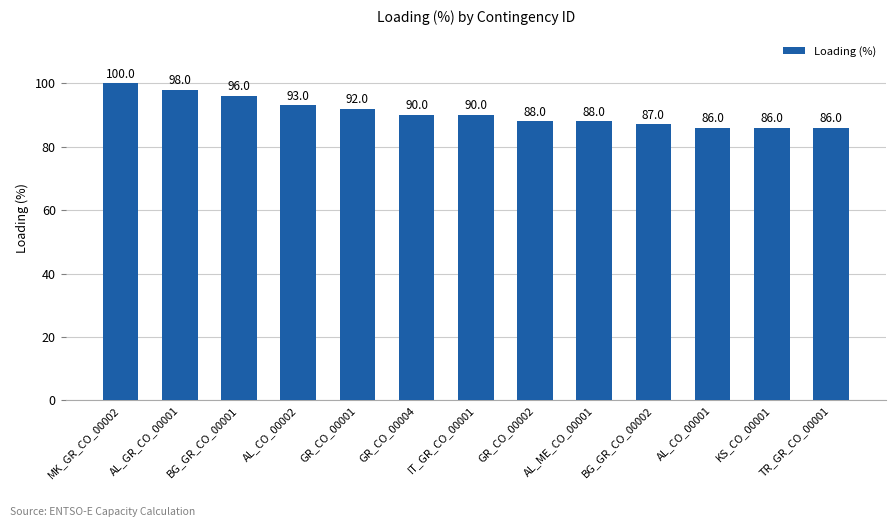

What is the maximum value shown in the chart?

100